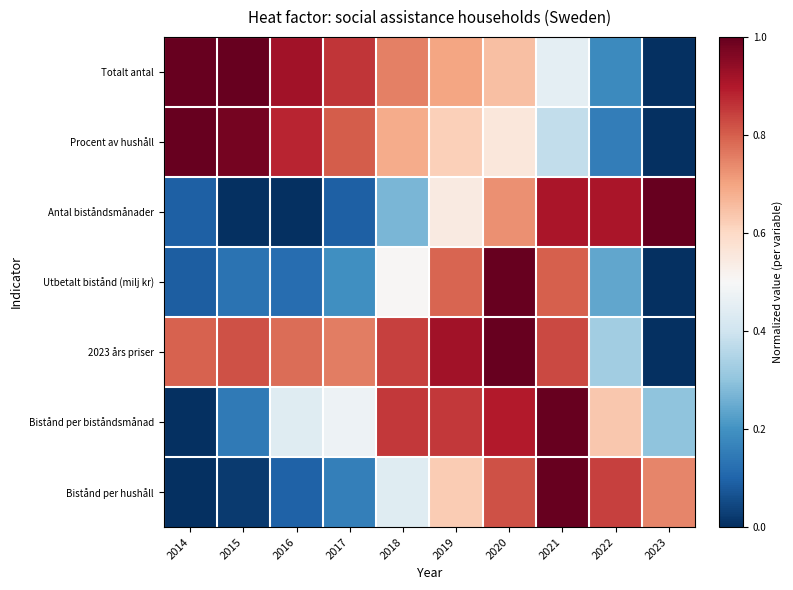

Between 2023 and 2014, which is larger?

2014